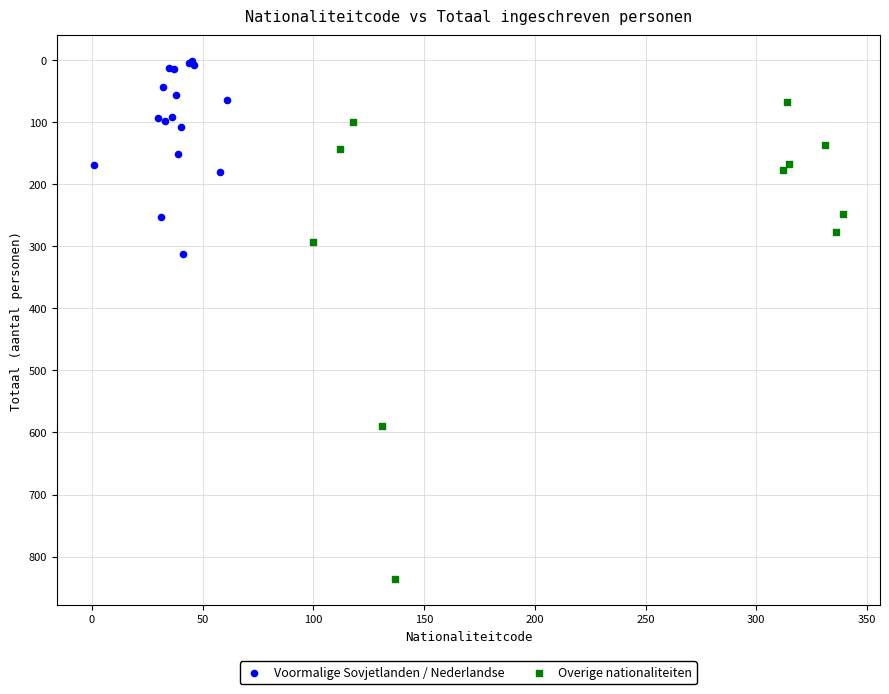

Which series has the widest spread of Y values?

Overige nationaliteiten